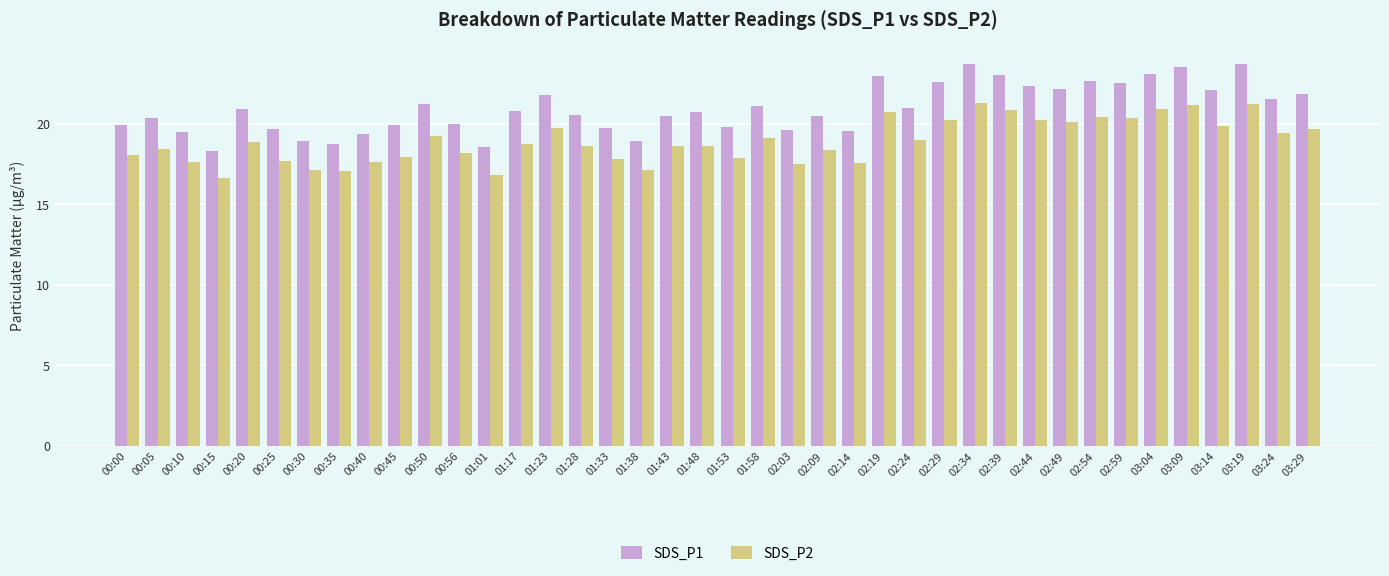

What is the maximum value for SDS_P1?

23.7